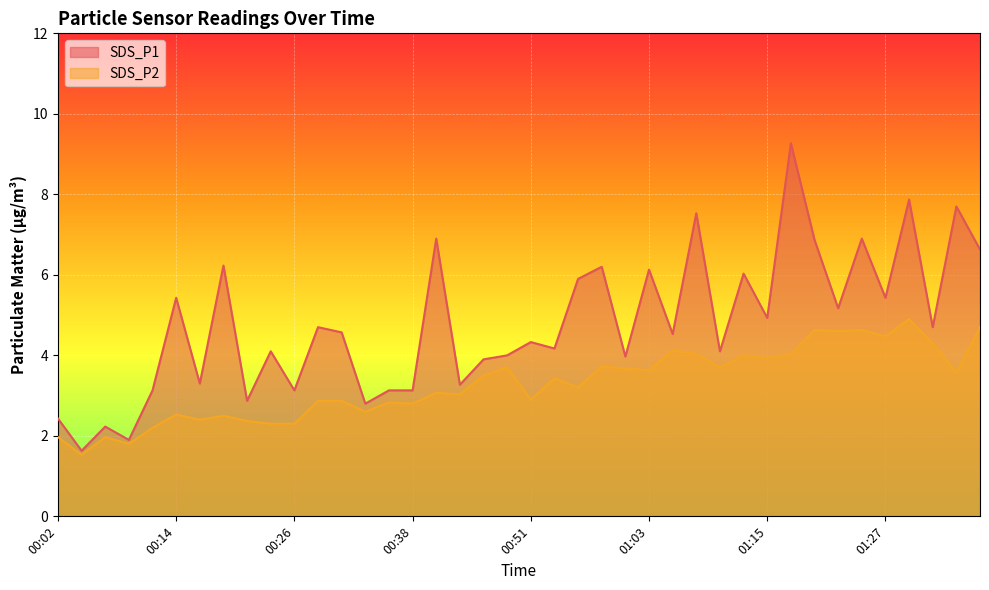

What is the value of the SDS_P2 point at the 24th from the left?

3.7